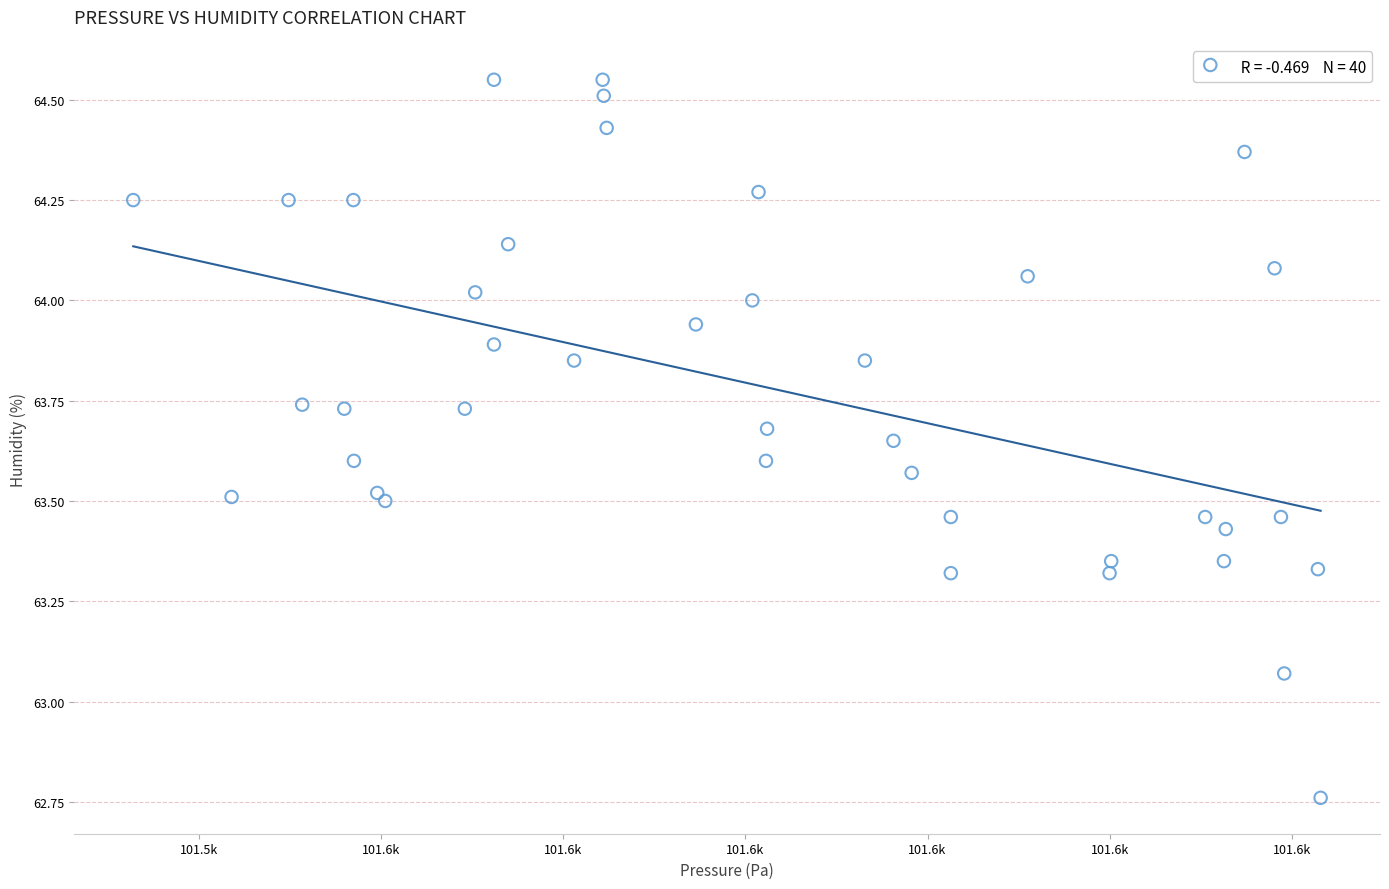

What is the range of X values (max minus min)?

65.2